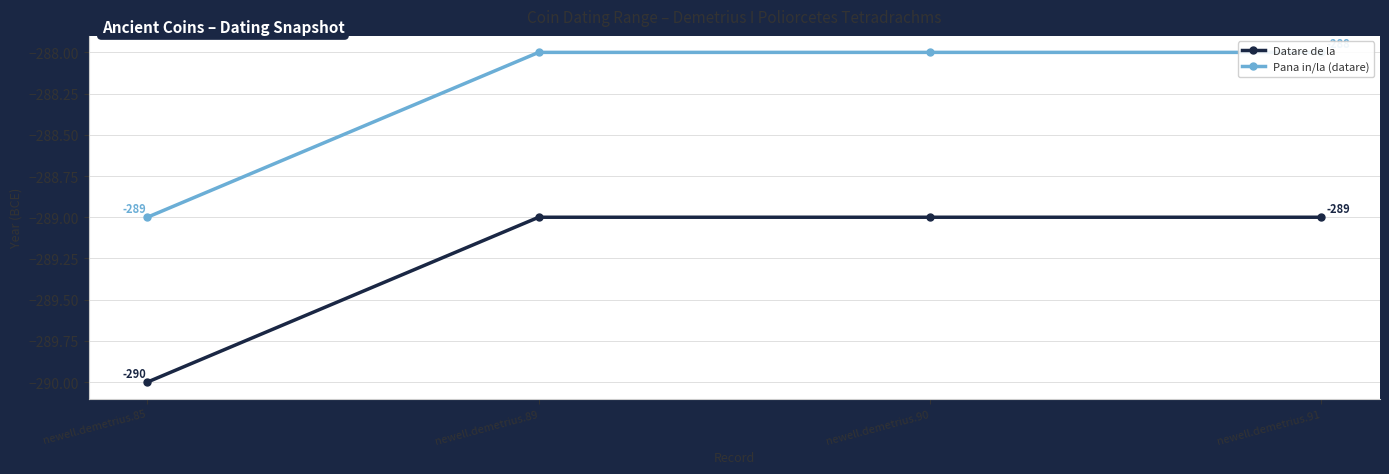

Reading left to right, extract all data points from this chart.

Datare de la: newell.demetrius.85=-290	newell.demetrius.89=-289	newell.demetrius.90=-289	newell.demetrius.91=-289
Pana in/la (datare): newell.demetrius.85=-289	newell.demetrius.89=-288	newell.demetrius.90=-288	newell.demetrius.91=-288